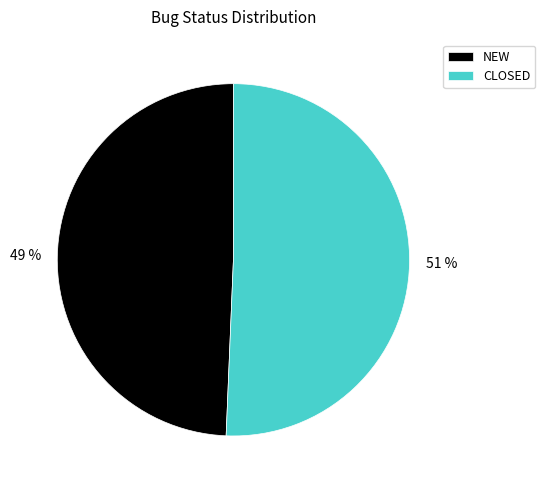

Count the number of slices in the pie.

2